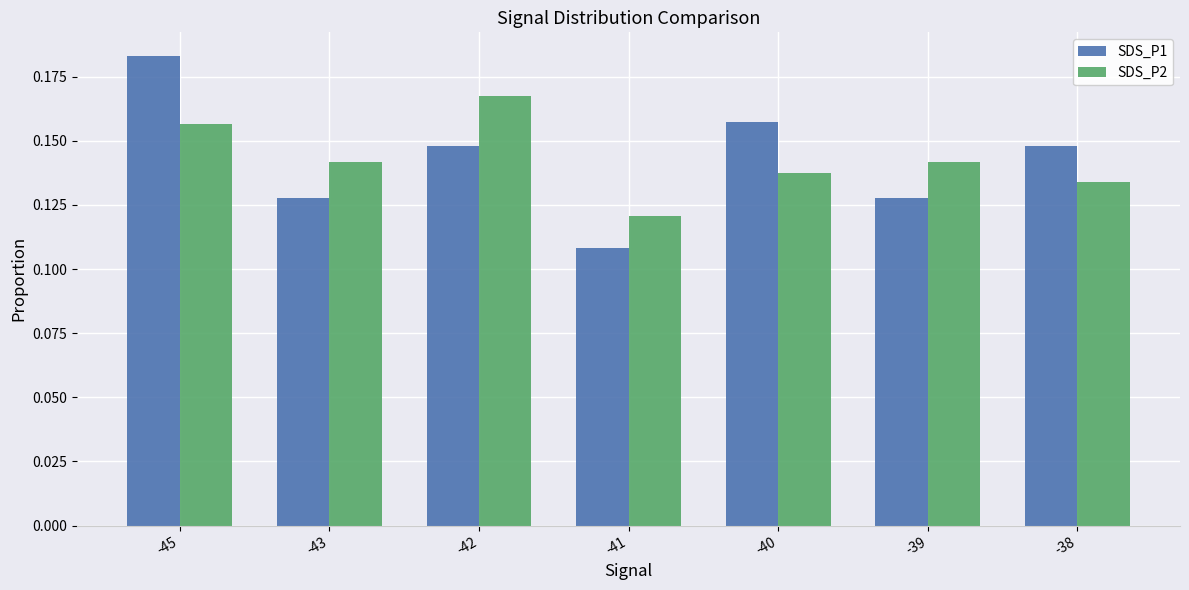

Does the chart contain any negative values?

No